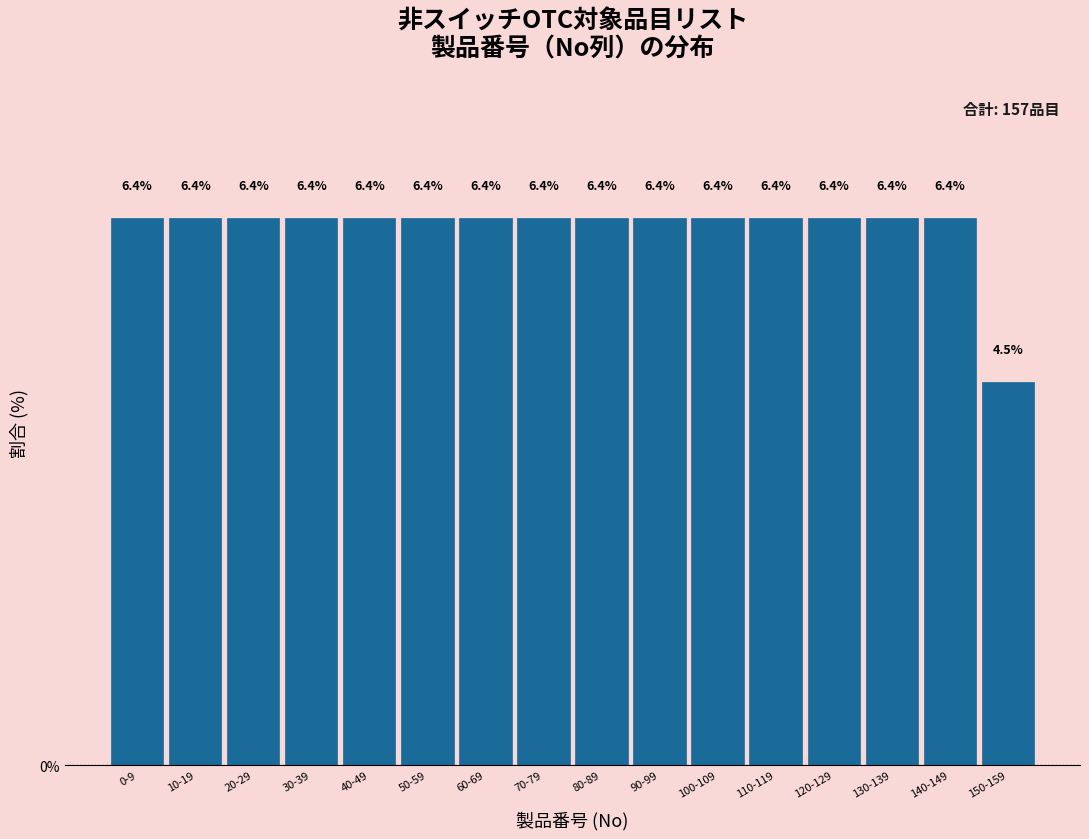

Reading left to right, list all the values displayed in this chart.

0-9=6.4	10-19=6.4	20-29=6.4	30-39=6.4	40-49=6.4	50-59=6.4	60-69=6.4	70-79=6.4	80-89=6.4	90-99=6.4	100-109=6.4	110-119=6.4	120-129=6.4	130-139=6.4	140-149=6.4	150-159=4.5